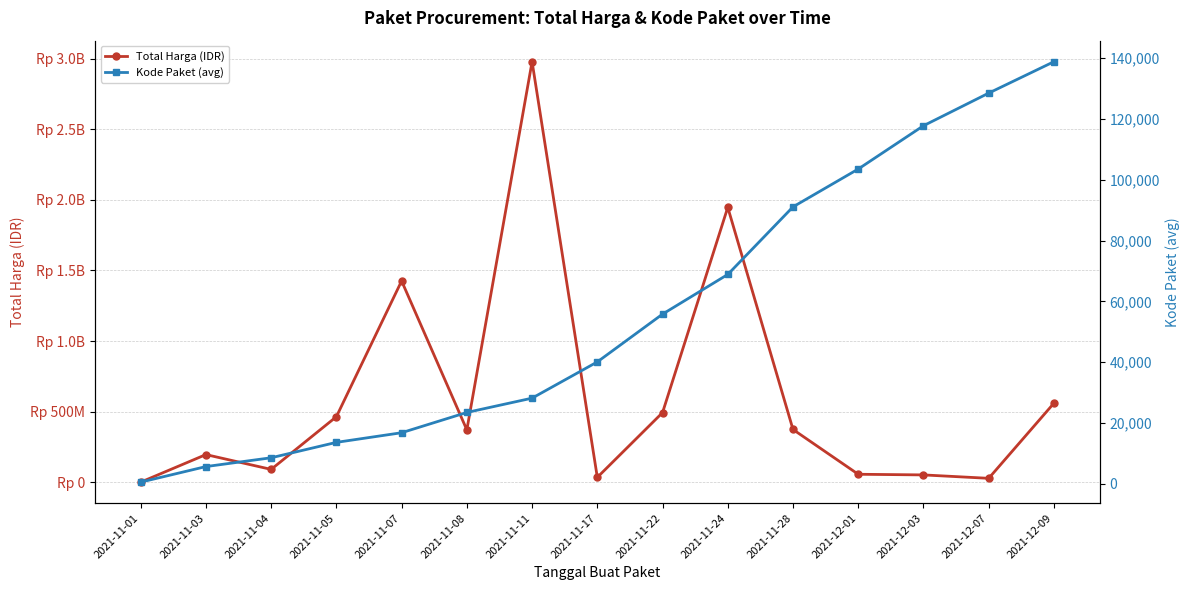

The Kode Paket (avg) series shows 40112.0 at 2021-11-17. True or false?

True